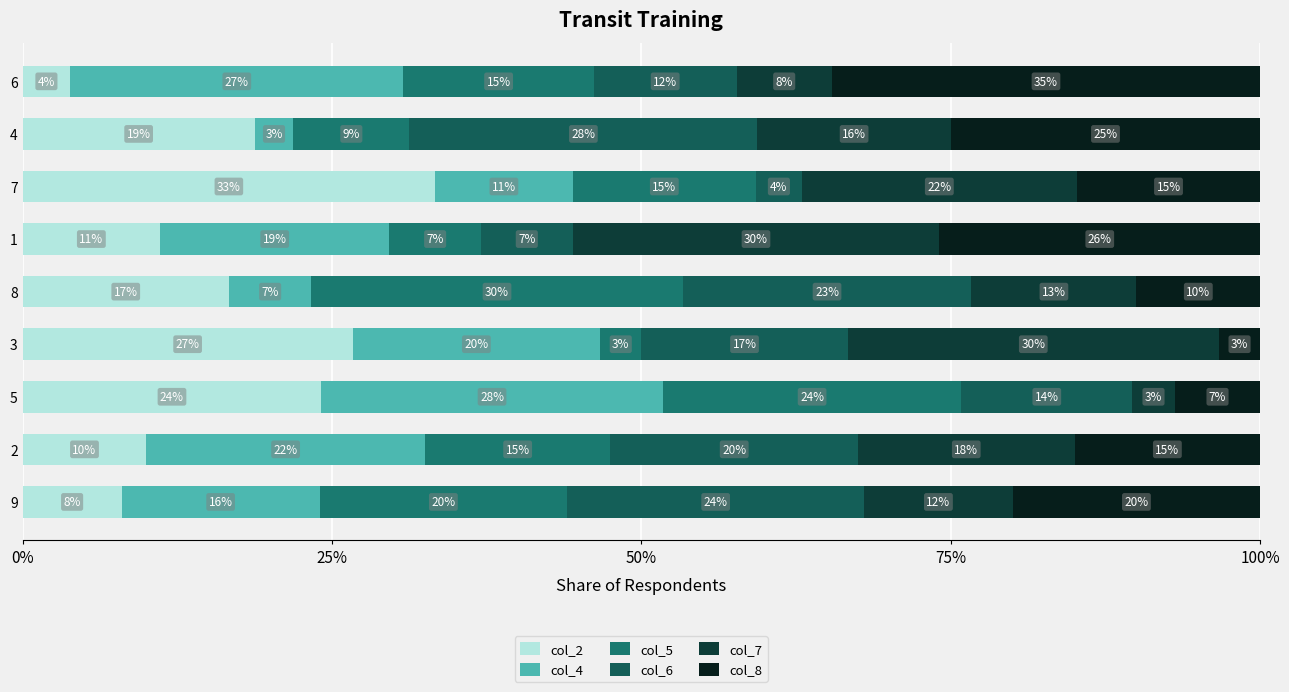

How many data points in col_2 are above 16?

5